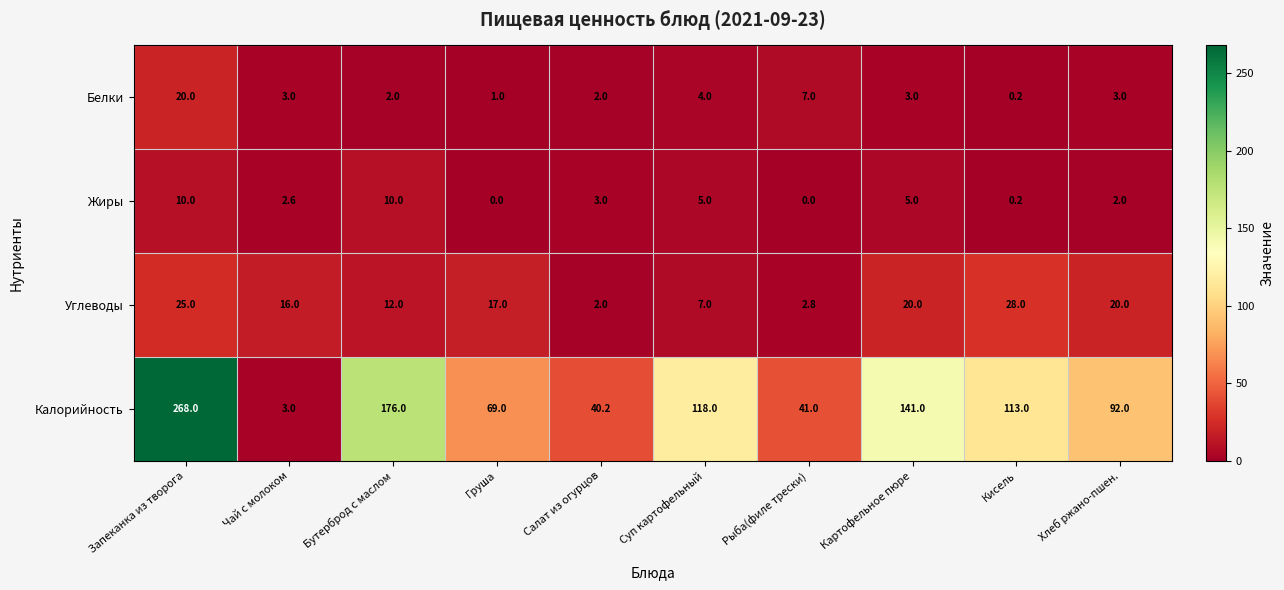

Rank the series at Хлеб ржано-пшен. from lowest to highest value.

Жиры, Белки, Углеводы, Калорийность